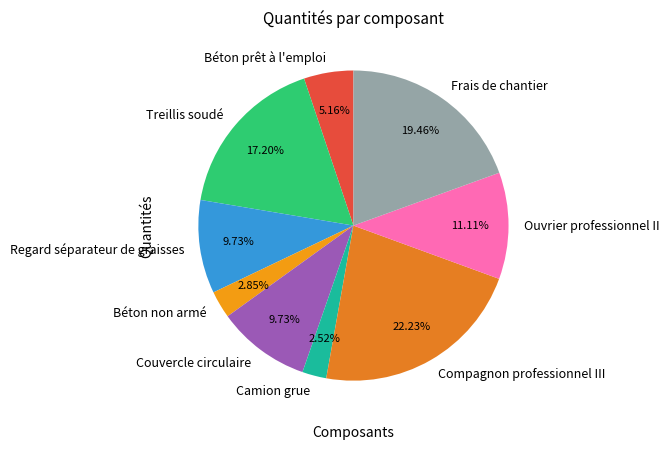

Is it true that Ouvrier professionnel II is 2% of the pie?

False